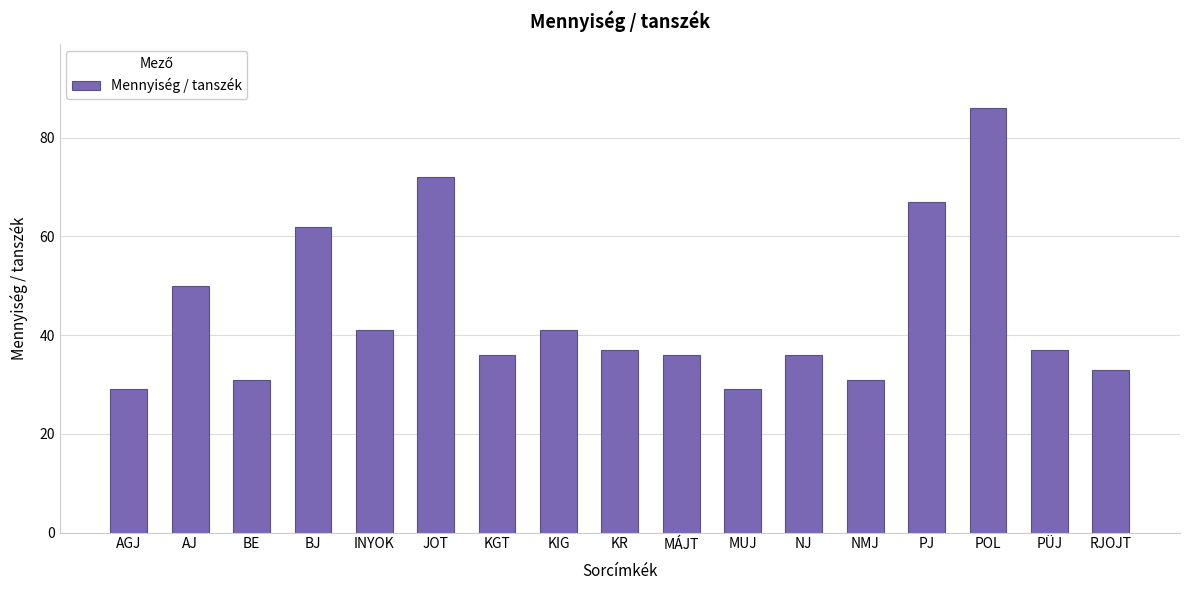

Does the chart contain any negative values?

No